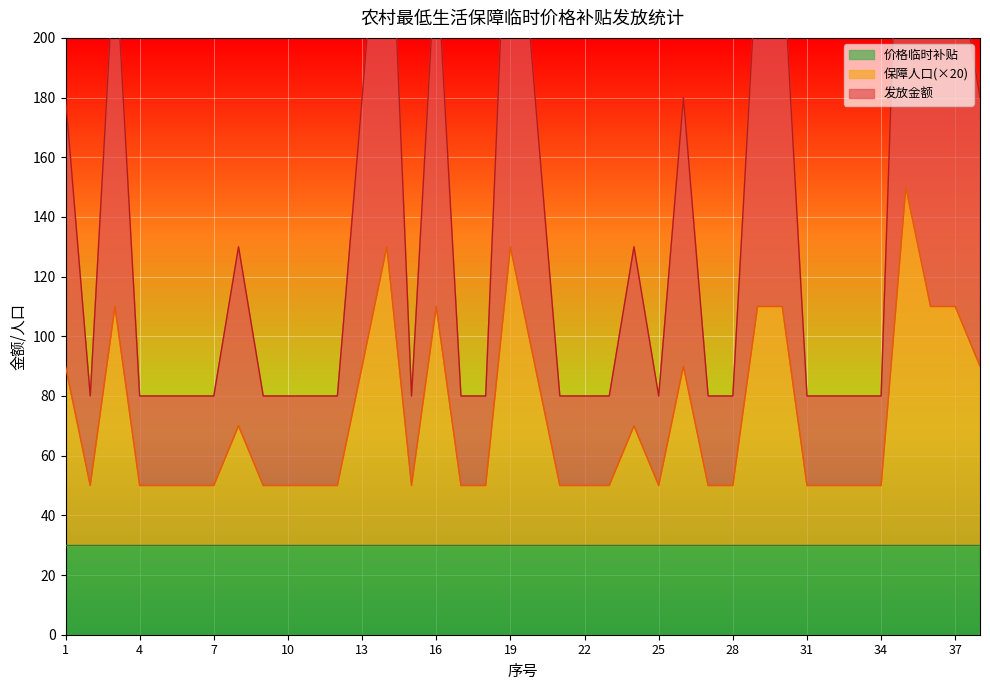

What is the maximum value for 保障人口(×20)?

150